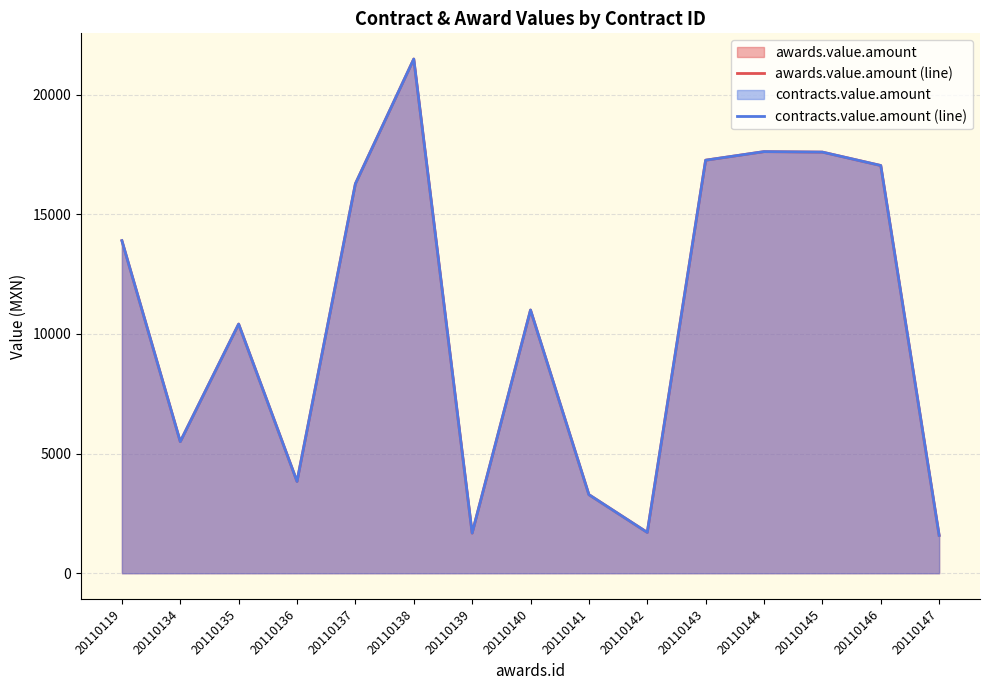

What is the maximum value shown in the chart?

21489.6